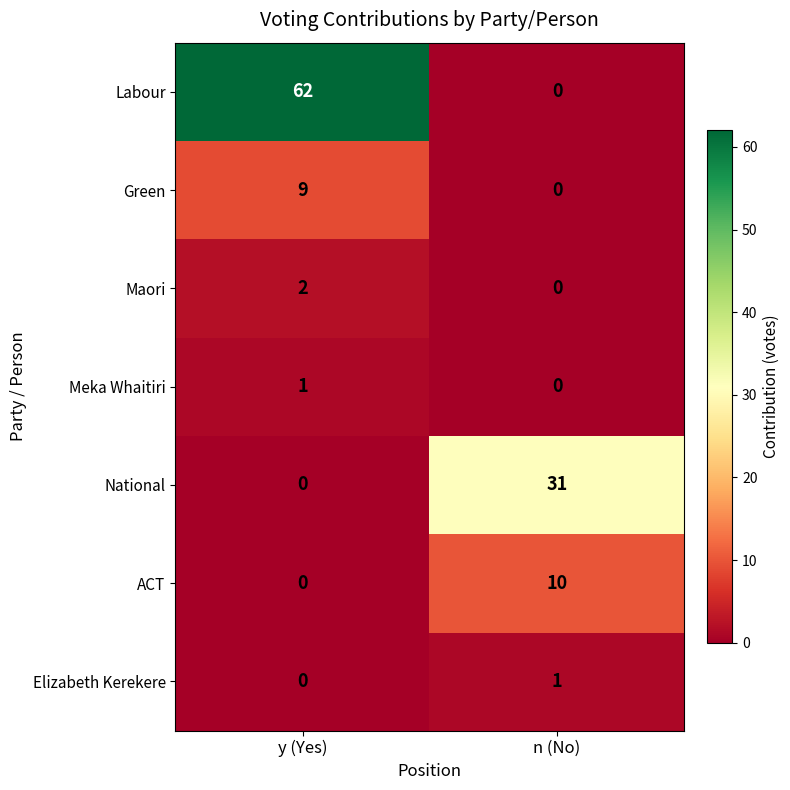

What is the average value of the ACT series?

5